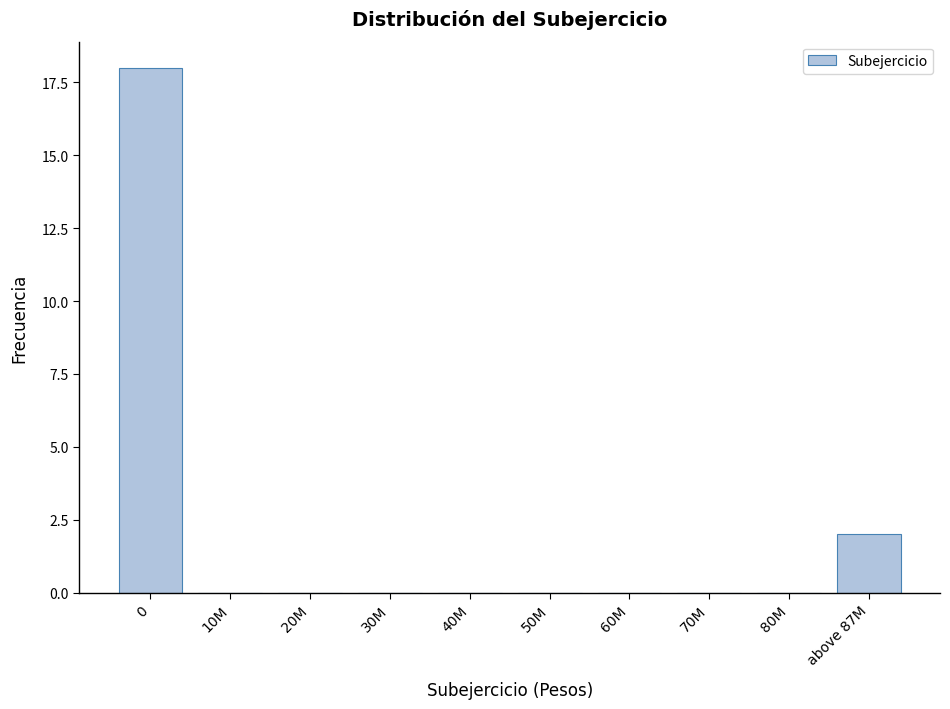

Reading right to left, transcribe all the data shown in this chart.

above 87M=2	80M=0	70M=0	60M=0	50M=0	40M=0	30M=0	20M=0	10M=0	0=18